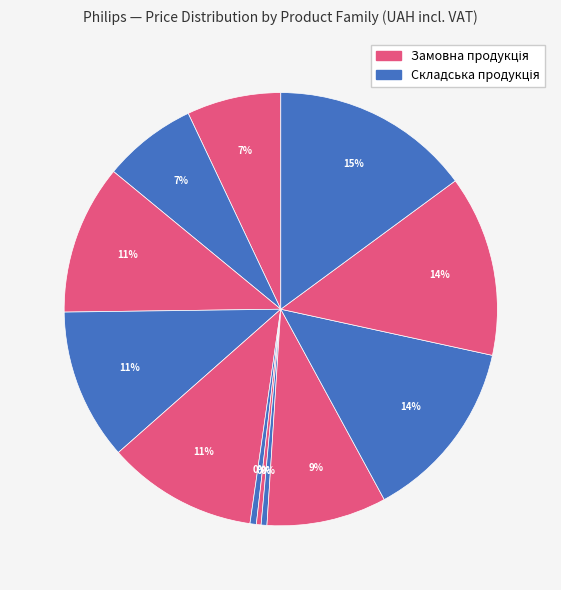

How many segments does this pie chart have?

12